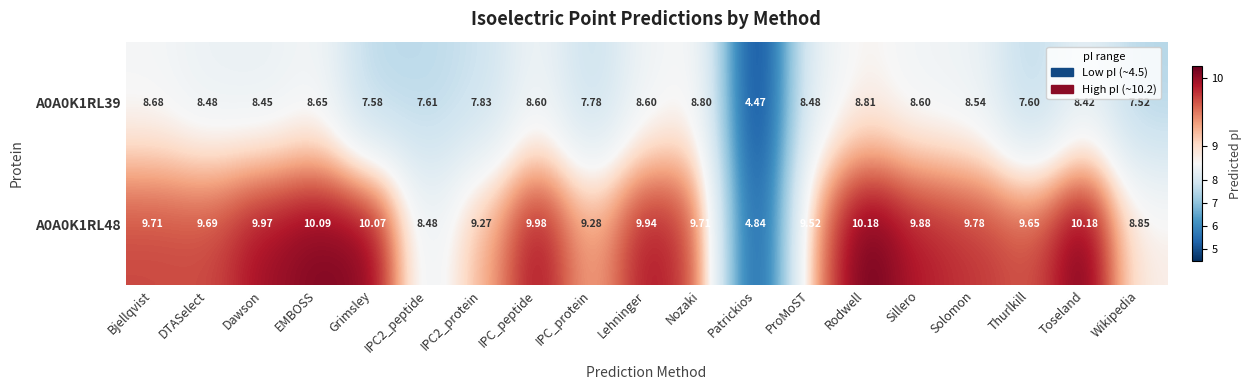

Where does the A0A0K1RL39 series first go above 8?

Bjellqvist